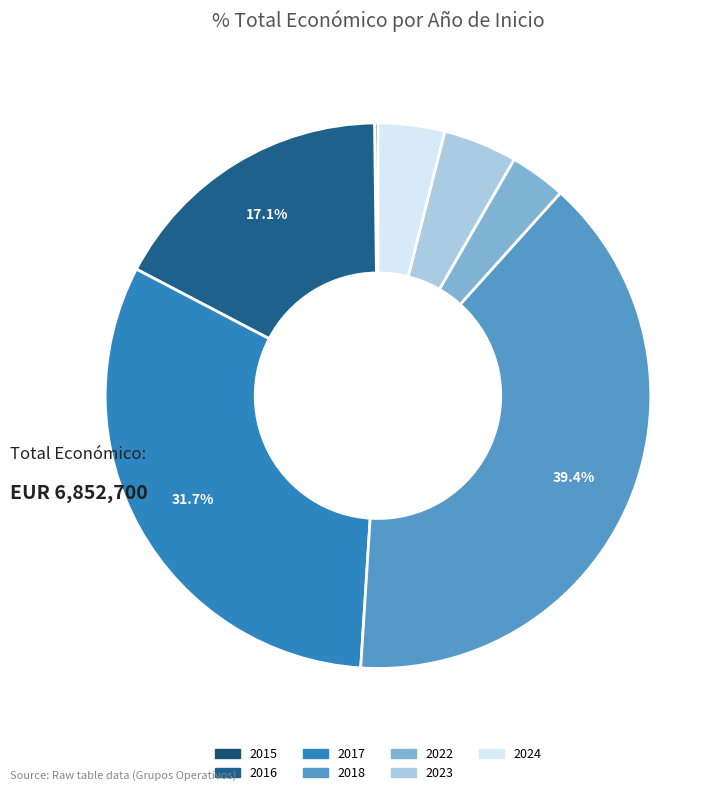

Is there any slice that represents more than half of the pie?

No